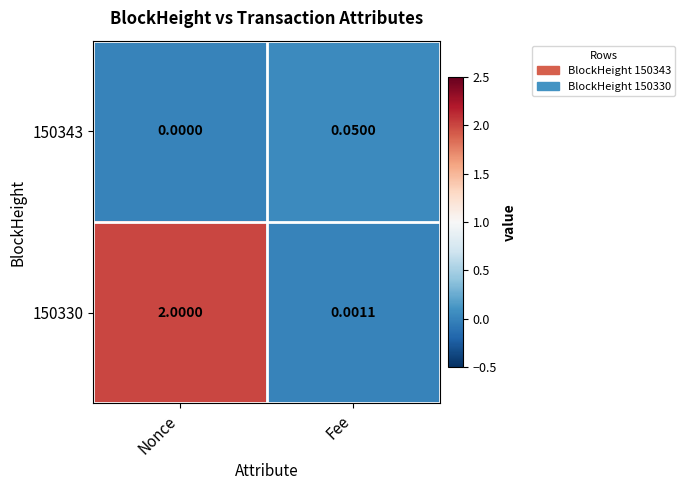

At which label does 150330 reach its minimum?

Fee